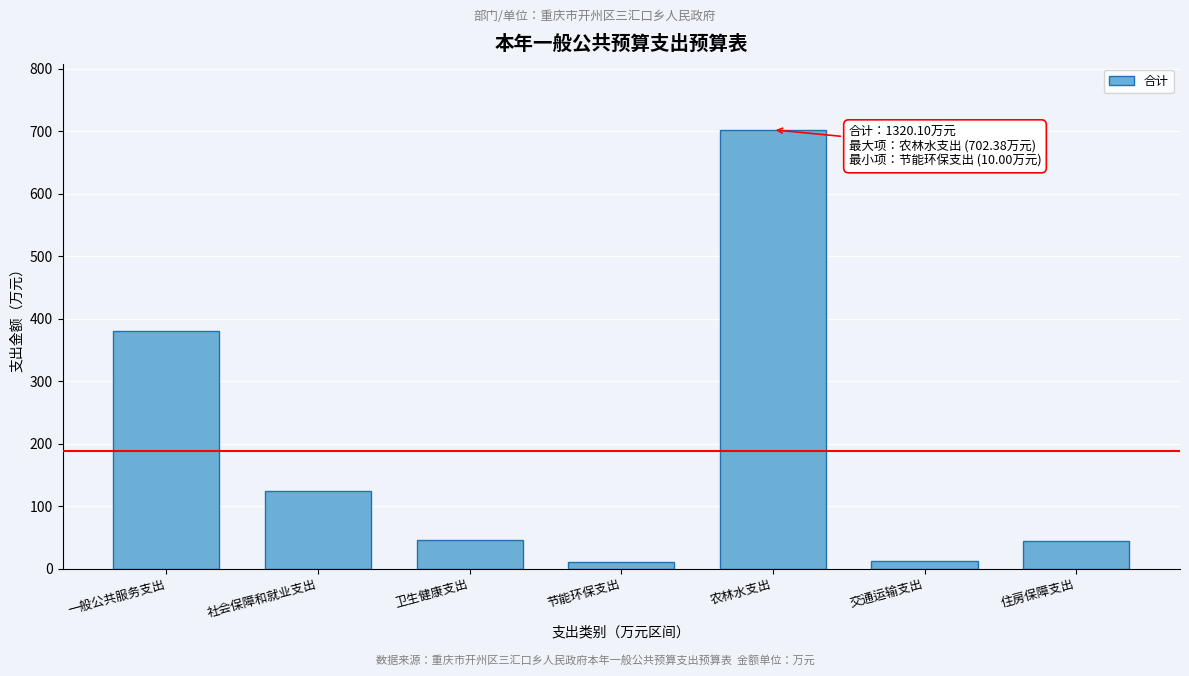

What is the average value?

188.6